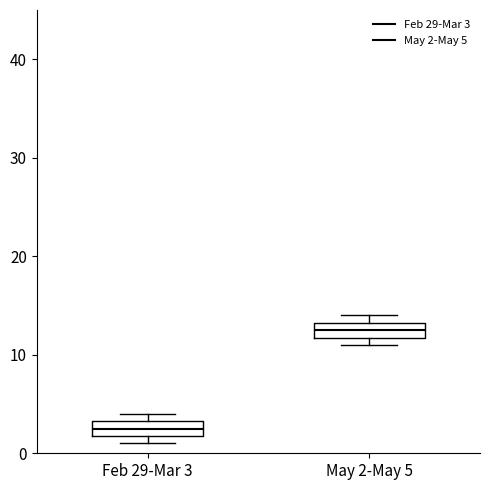

Which box's median line is the lowest?

Feb 29-Mar 3